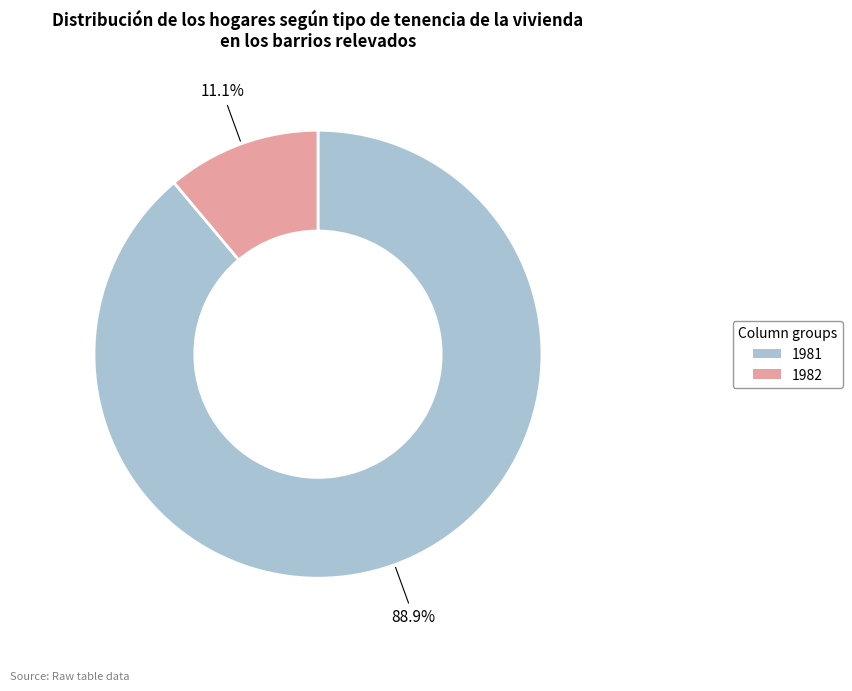

To the nearest percent, what is the combined percentage of 1982 and 1981?

100%